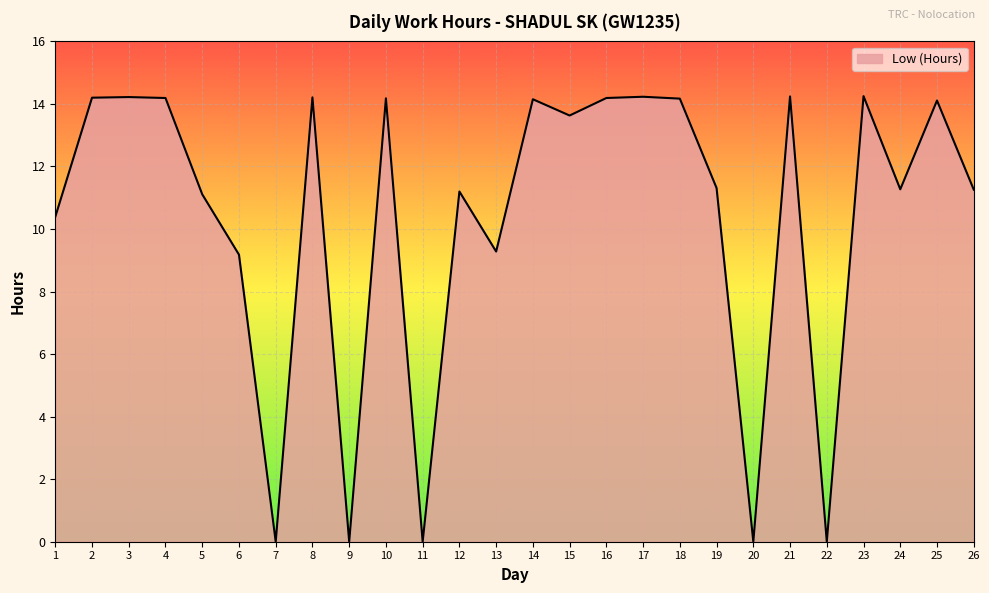

Is it true that the value at 15 is 13.6?

True